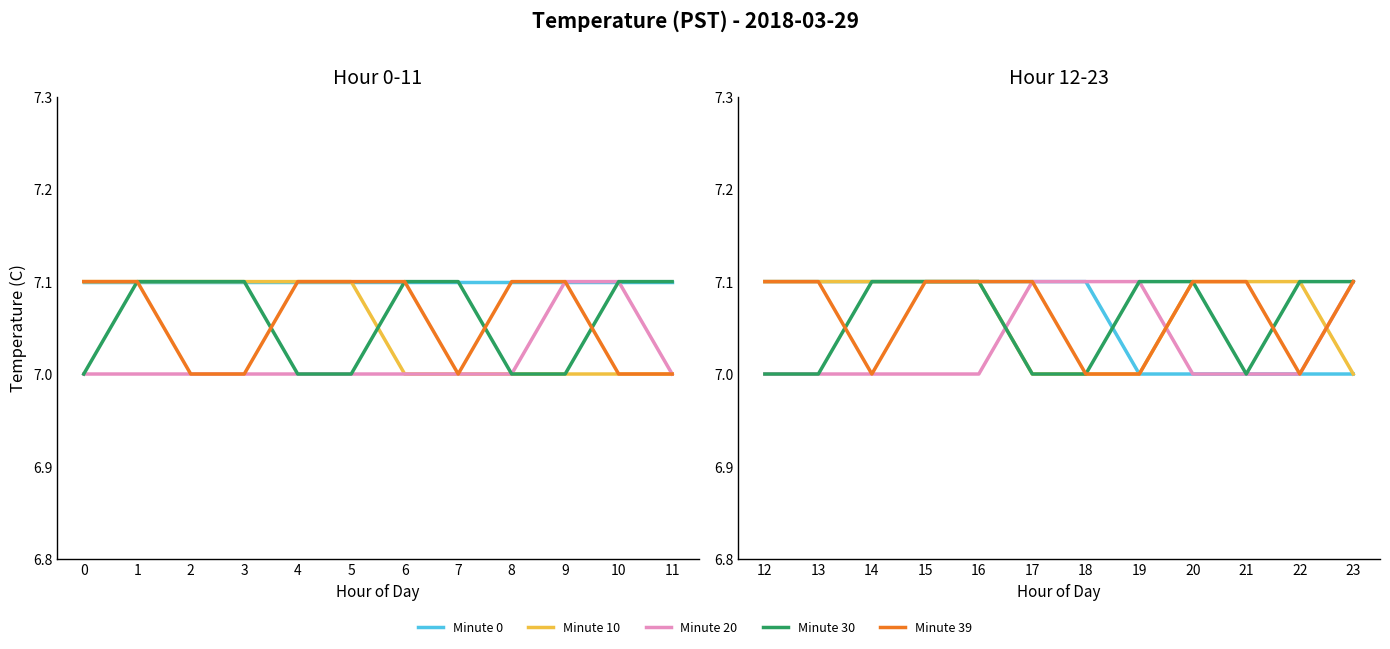

What is the difference between the highest and lowest values at 15?

0.1